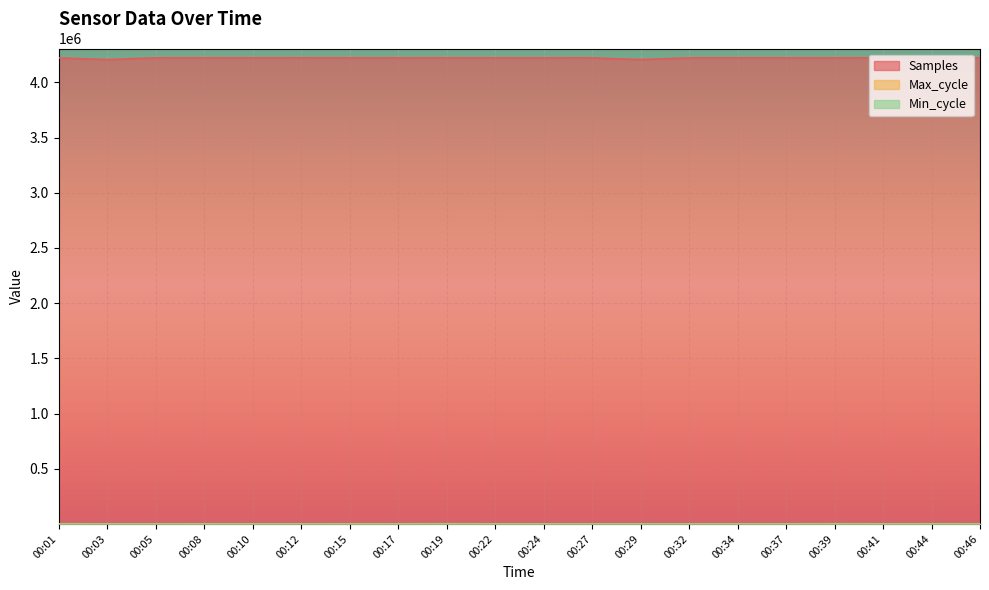

List the labels in order of Max_cycle value, largest first.

00:39, 00:19, 00:01, 00:44, 00:46, 00:15, 00:08, 00:41, 00:34, 00:22, 00:17, 00:05, 00:24, 00:37, 00:12, 00:10, 00:27, 00:29, 00:32, 00:03